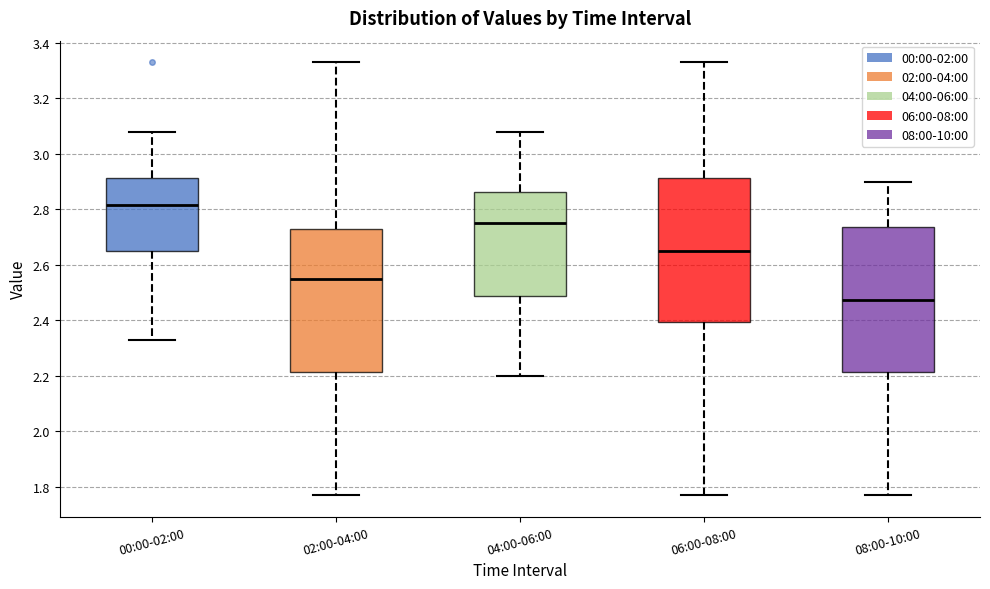

Reading left to right, read every box against the y-axis: the position of its median line, the range the box covers, and the ends of its whiskers. The values are not printed on the chart, so give them approximately, as read against the axis.

00:00-02:00: median 2.82, box 2.66 to 2.92, whiskers 2.34 to 3.08
02:00-04:00: median 2.56, box 2.22 to 2.72, whiskers 1.78 to 3.34
04:00-06:00: median 2.76, box 2.48 to 2.86, whiskers 2.20 to 3.08
06:00-08:00: median 2.66, box 2.40 to 2.92, whiskers 1.78 to 3.34
08:00-10:00: median 2.48, box 2.22 to 2.74, whiskers 1.78 to 2.90